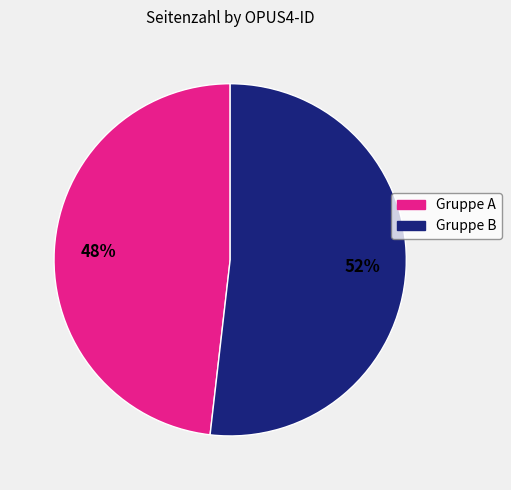

Is there a majority slice in this chart?

Yes